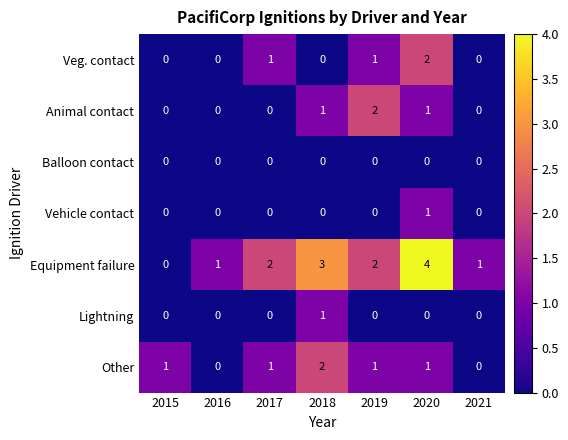

What is the sum of all Equipment failure values?

13